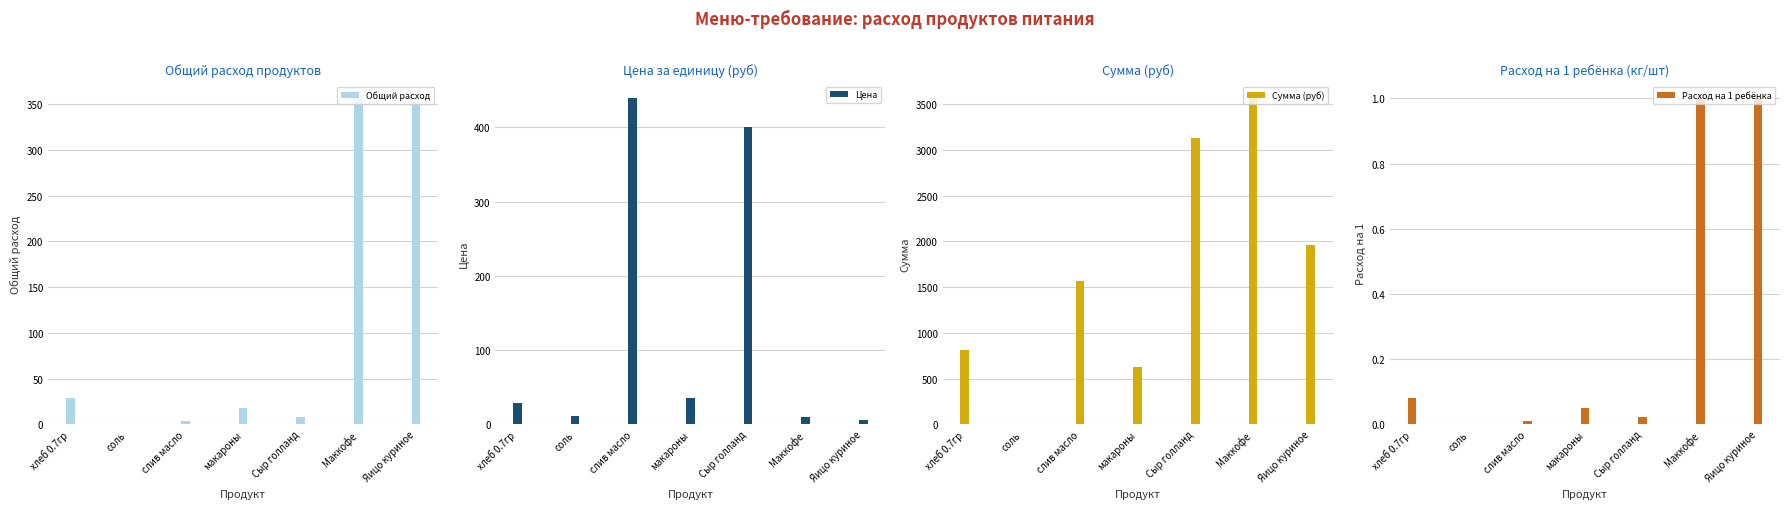

The Расход на 1 ребёнка series shows 0.0 at соль. True or false?

True